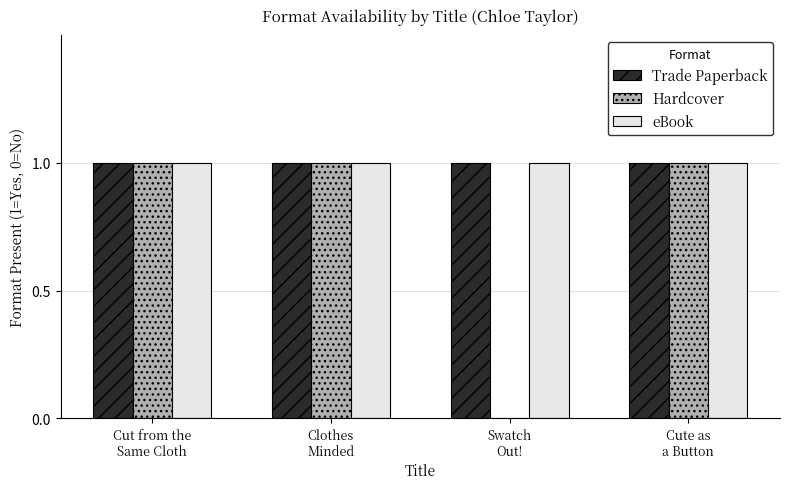

What is the sum of all Trade Paperback values?

4